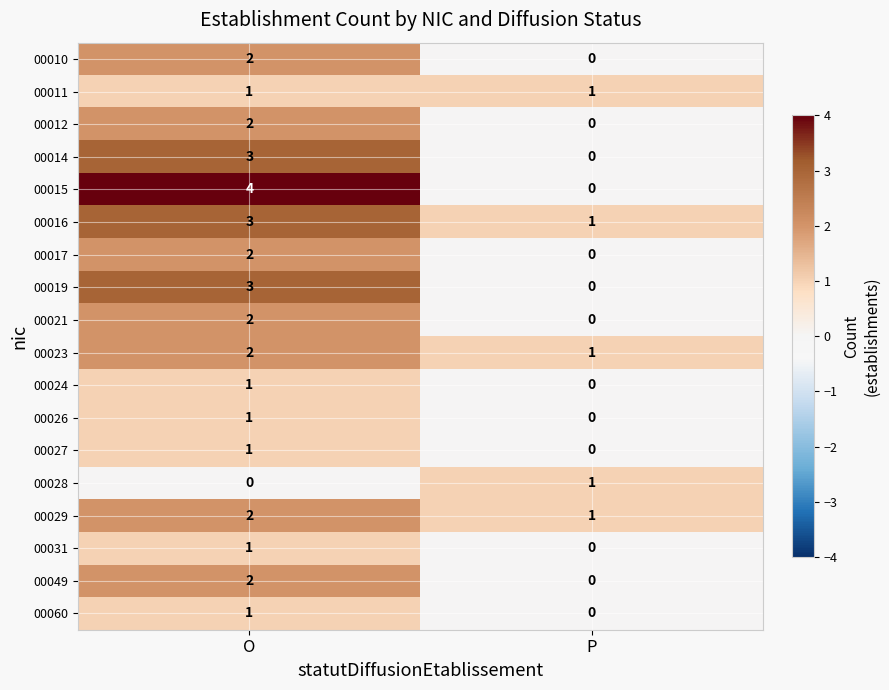

Rank the categories by 00016 value from highest to lowest.

O, P